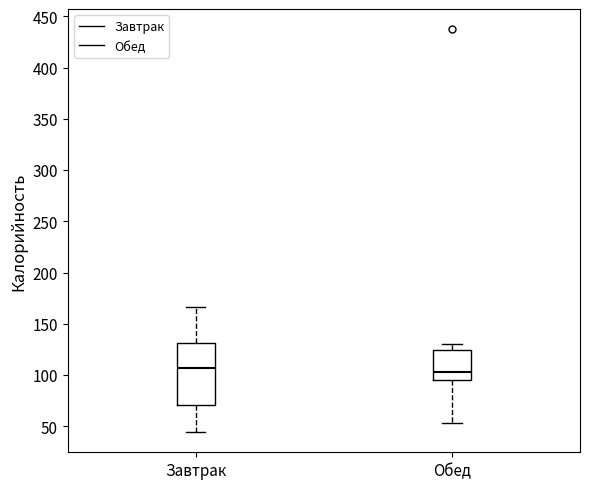

Reading left to right, read every box against the y-axis: the position of its median line, the range the box covers, and the ends of its whiskers. The values are not printed on the chart, so give them approximately, as read against the axis.

Завтрак: median 105, box 70 to 130, whiskers 45 to 165
Обед: median 105, box 95 to 125, whiskers 55 to 130